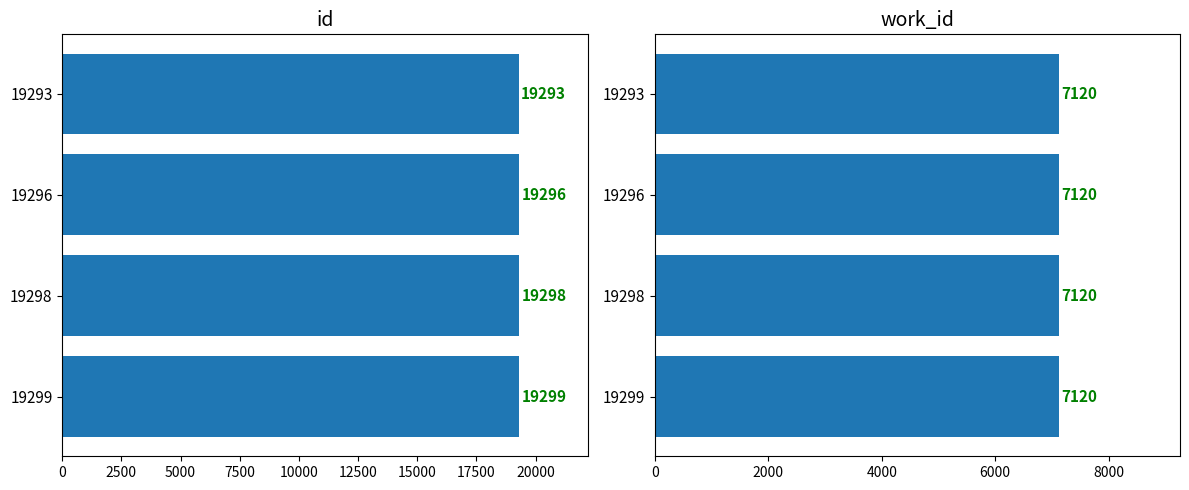

How many groups of bars are there?

4